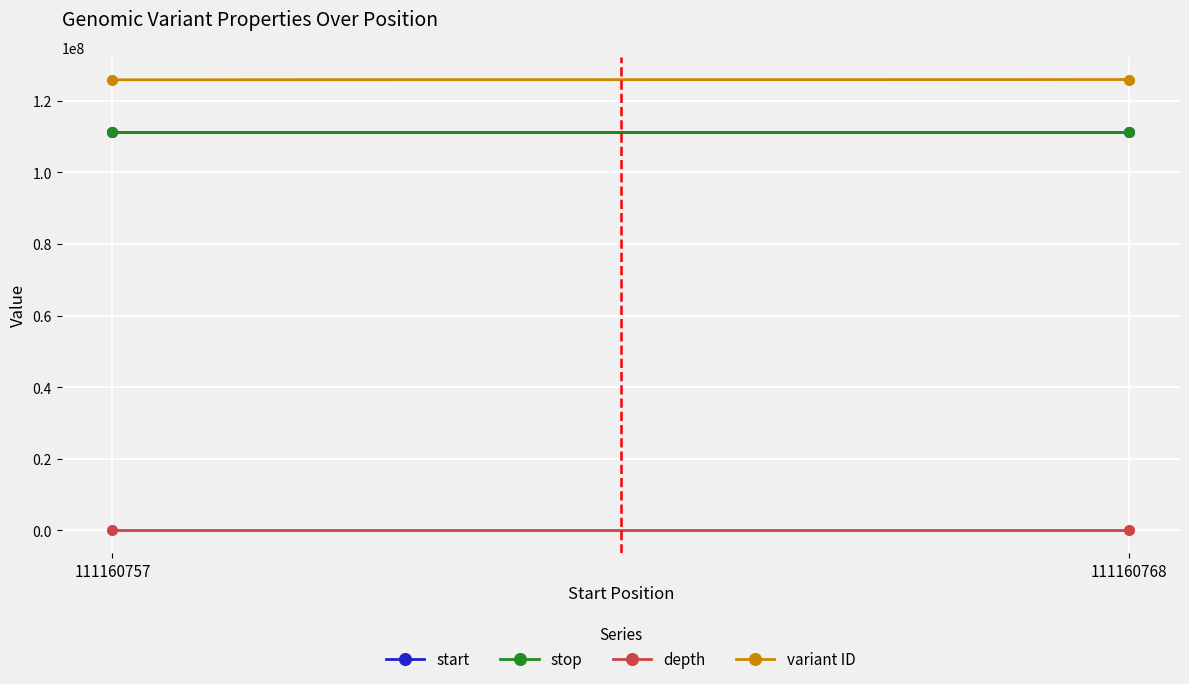

Reading left to right, transcribe all the data shown in this chart.

start: 111160757=111160757	111160768=111160768
stop: 111160757=111160758	111160768=111160769
depth: 111160757=3	111160768=4
variant ID: 111160757=125851545	111160768=125911692